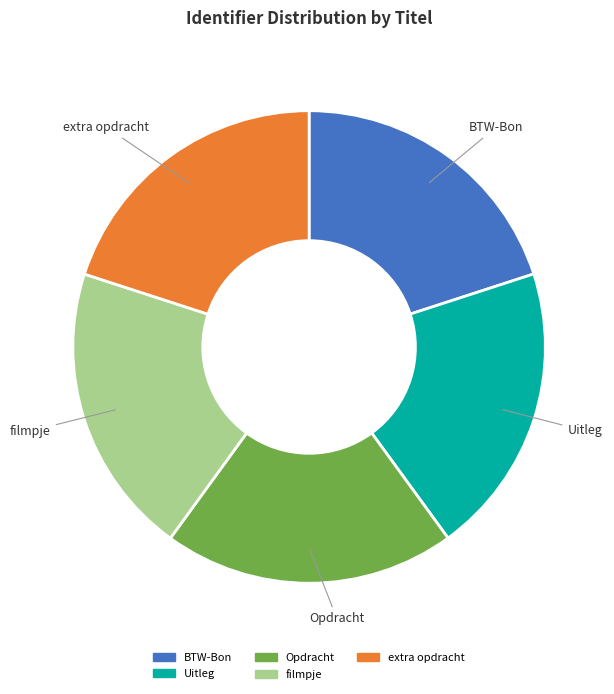

Is Uitleg the majority of the pie?

No